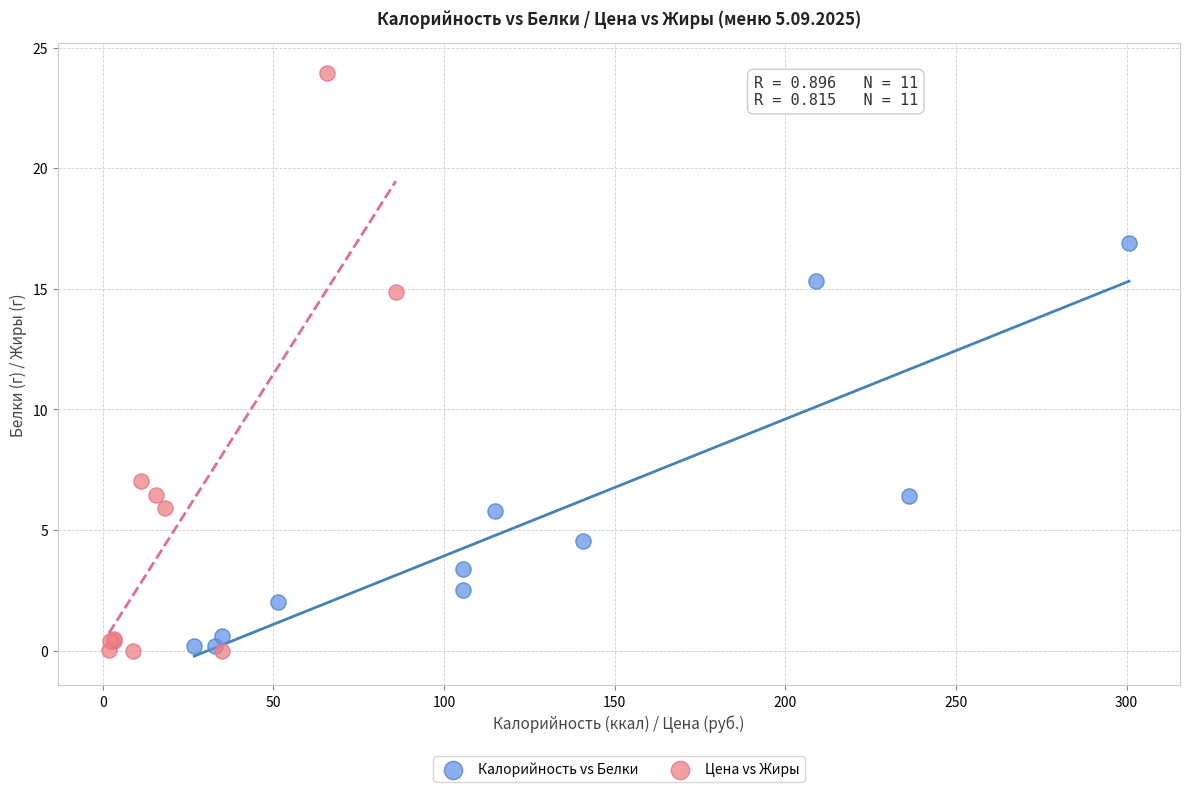

Which series contains the highest Y value?

Цена vs Жиры